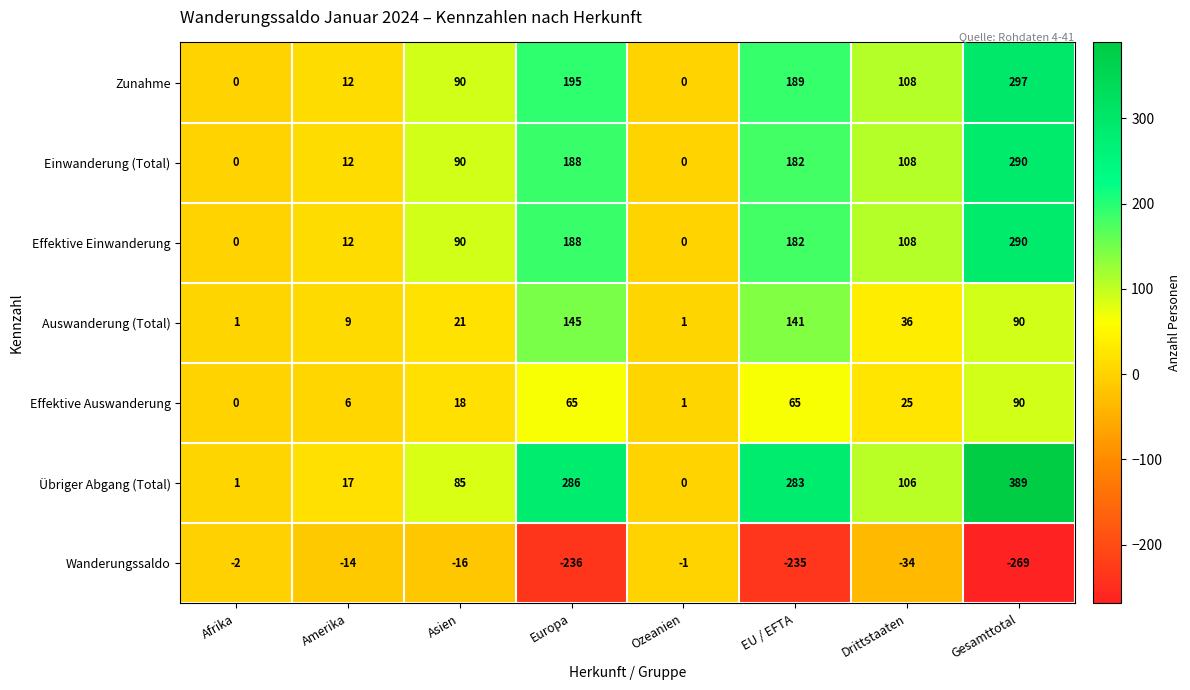

At which label is Auswanderung (Total) closest to 73?

Gesamttotal